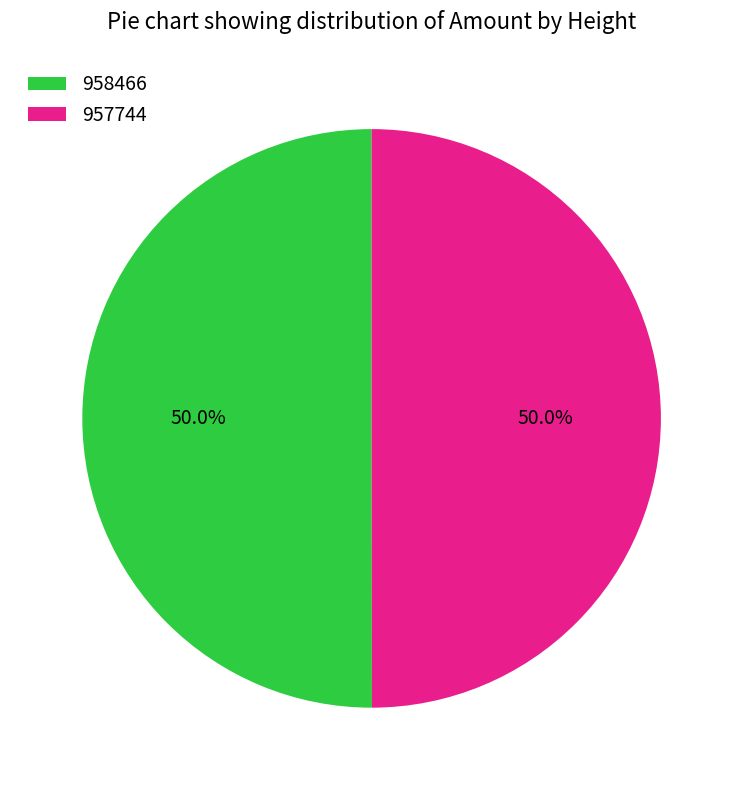

Combined, do 958466 and 957744 account for over 50%?

Yes